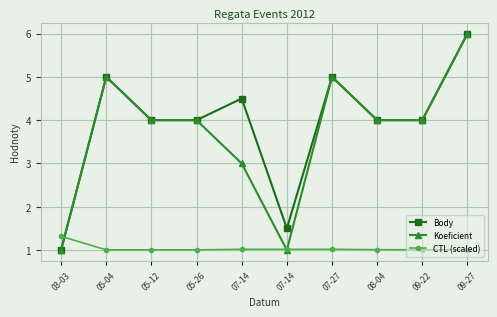

Read the Body value at 09-22.

4.0